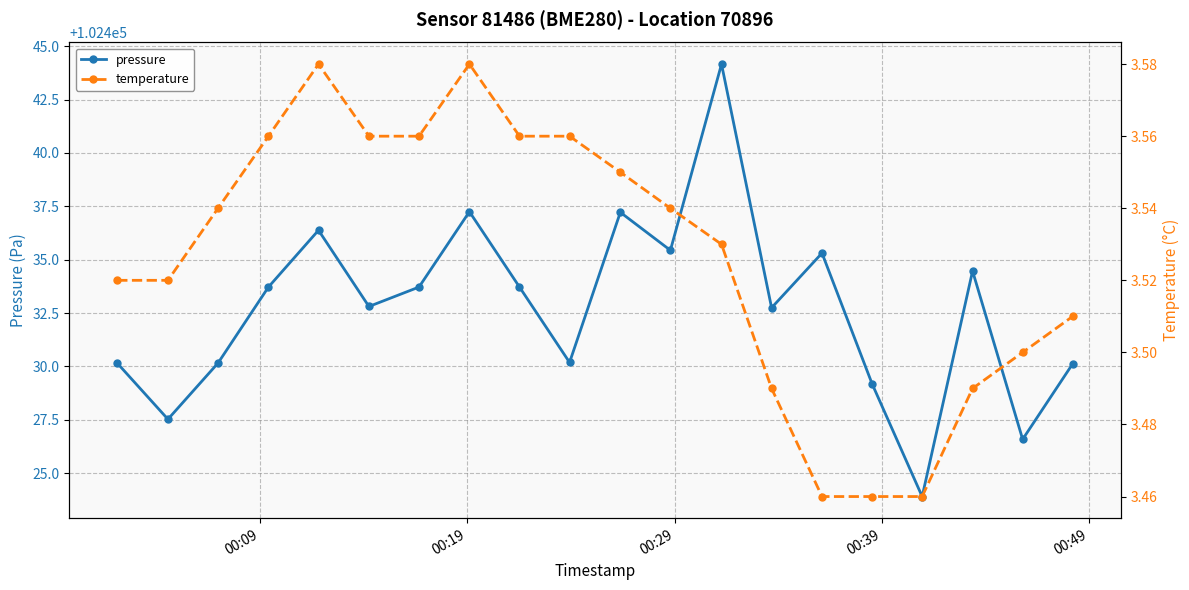

What is the value of the pressure point at the 11th from the left?

102437.2